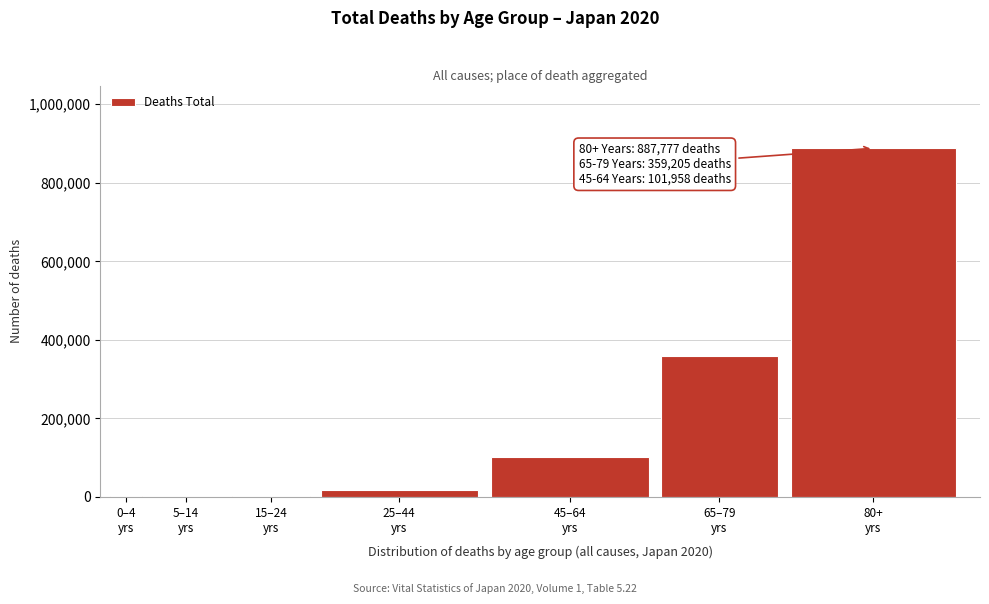

What is the maximum value shown in the chart?

887777